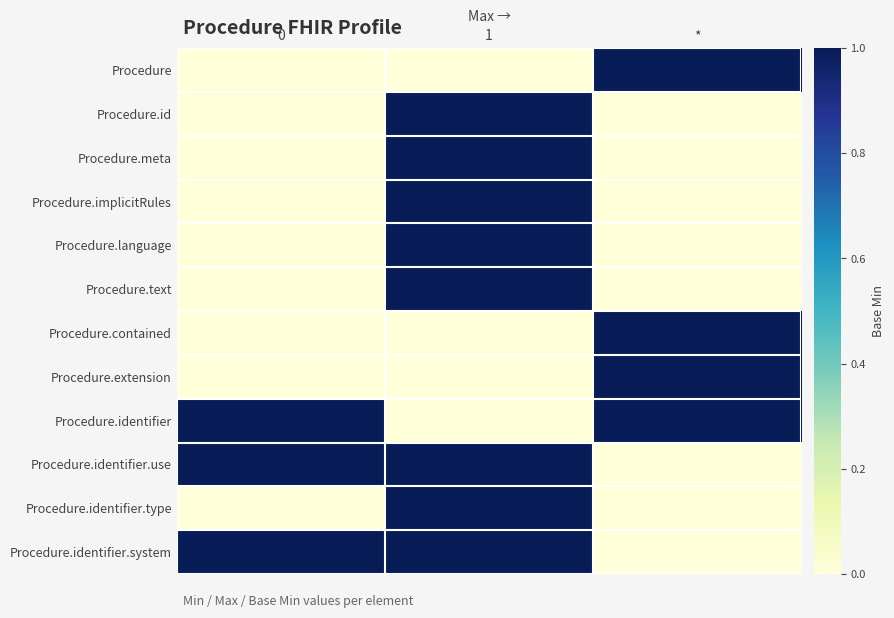

List the series in order of their peak value, lowest first.

Procedure, Procedure.id, Procedure.meta, Procedure.implicitRules, Procedure.language, Procedure.text, Procedure.contained, Procedure.extension, Procedure.identifier, Procedure.identifier.use, Procedure.identifier.type, Procedure.identifier.system